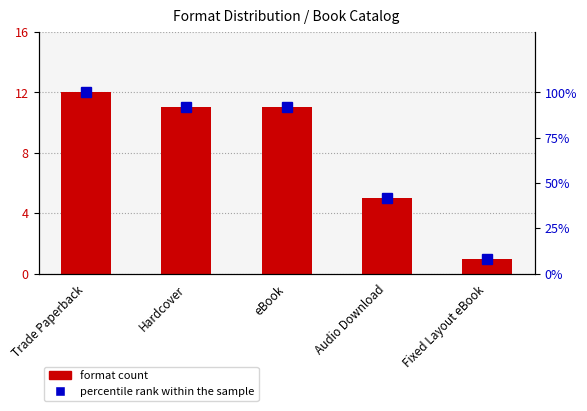

Where is the data nearest to the value 6?

Audio Download